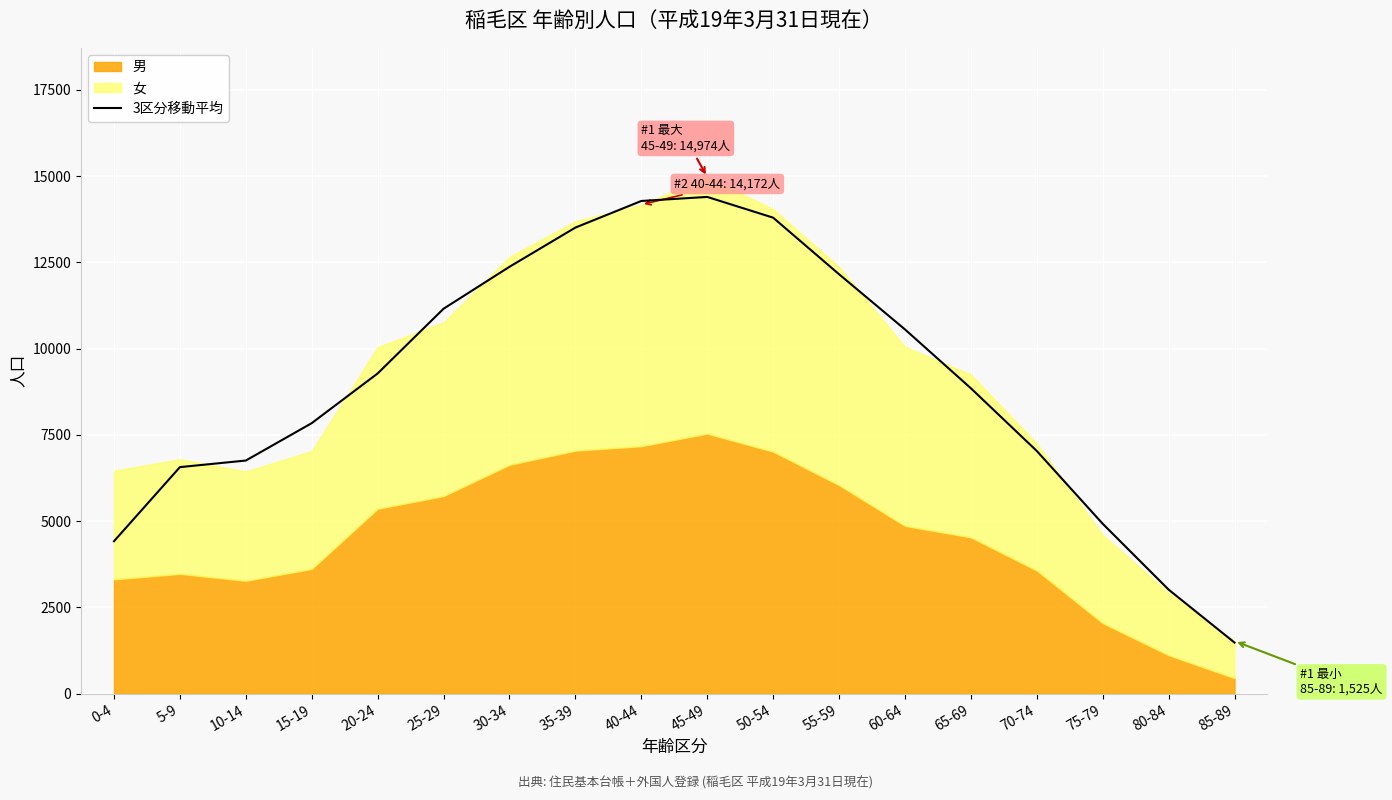

What is the label of the 4th point from the right?

70-74